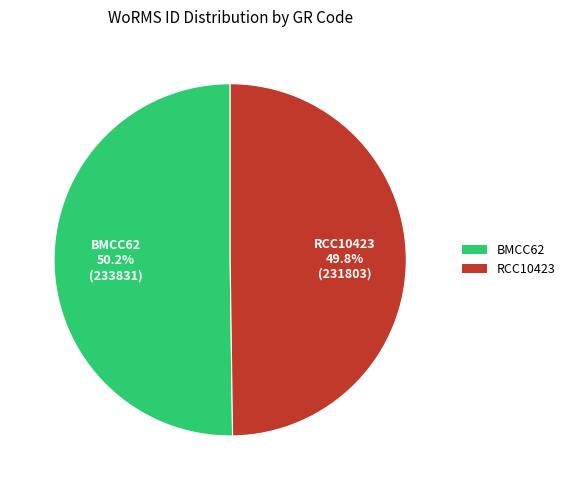

To the nearest percent, what is the average slice percentage?

50%